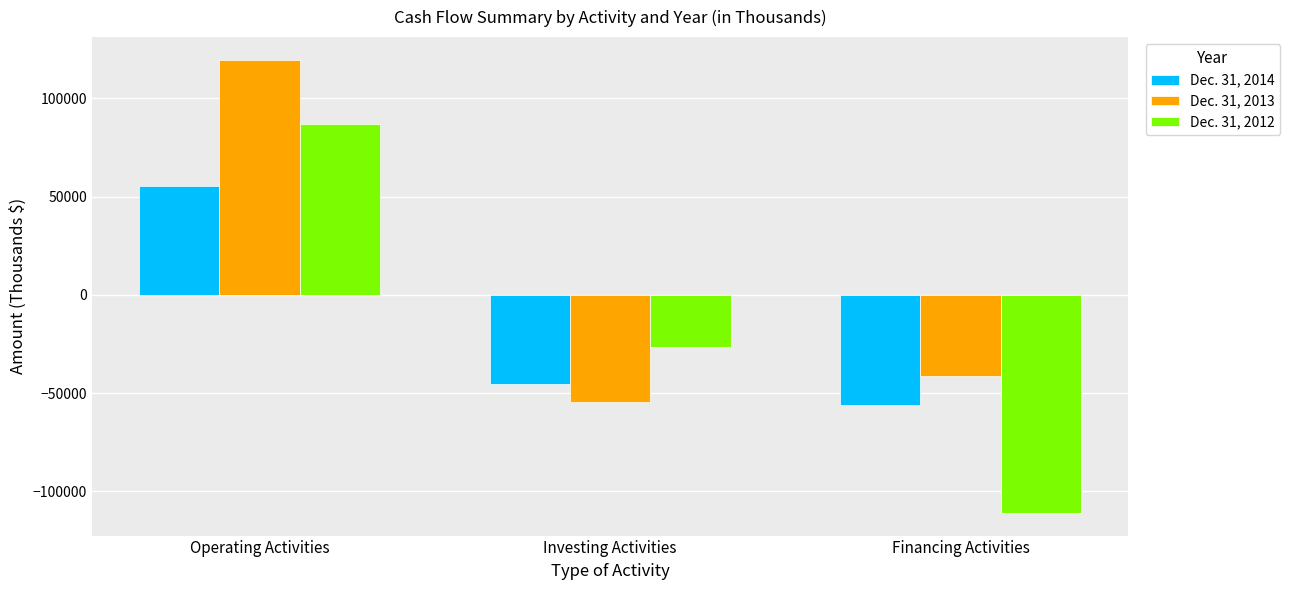

How many series are shown in this chart?

3